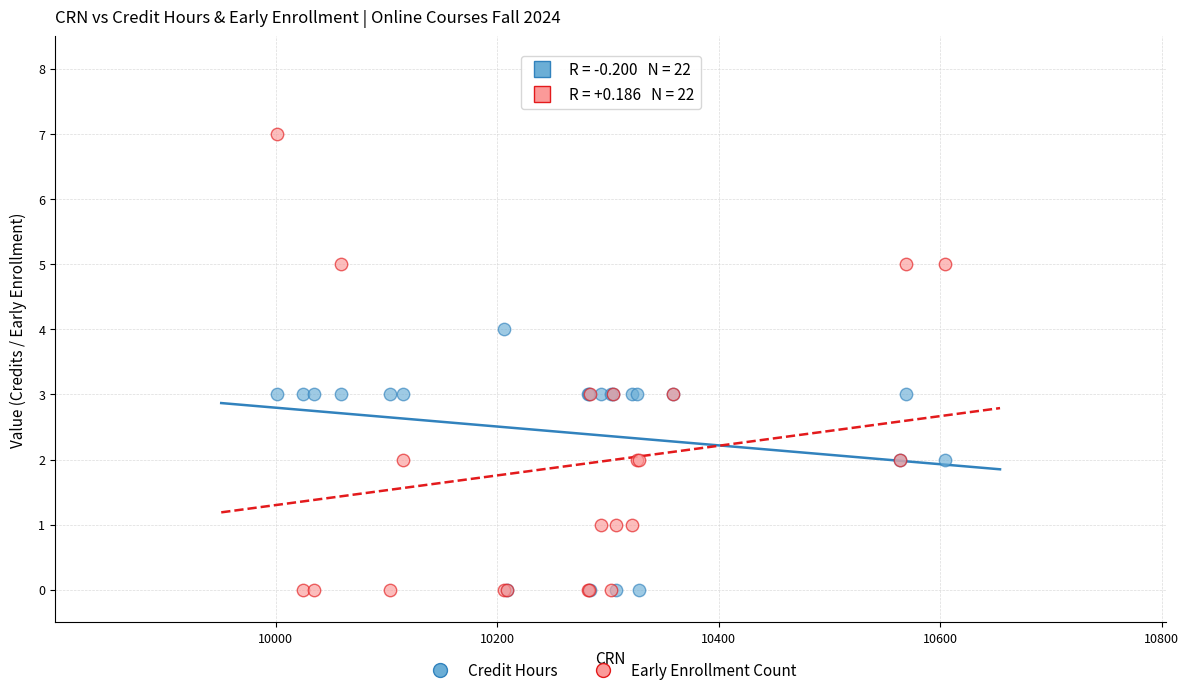

Which series reaches the maximum Y coordinate?

Early Enrollment Count